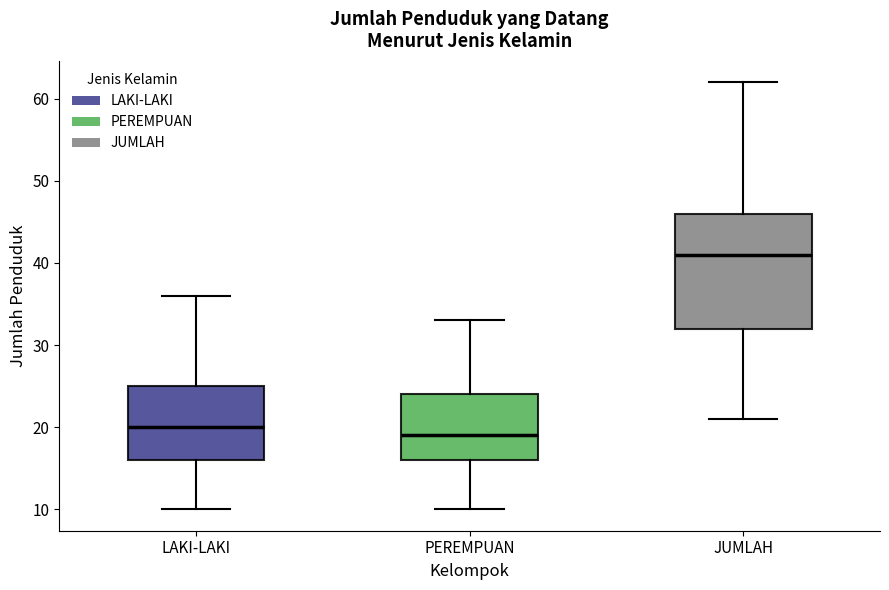

Reading left to right, transcribe this box plot: for each box, give where its median line is, the range the box spans, and where its two whiskers end, as read against the y-axis. The values are not printed on the chart, so give them approximately, as read against the axis.

LAKI-LAKI: median 20, box 16 to 25, whiskers 10 to 36
PEREMPUAN: median 19, box 16 to 24, whiskers 10 to 33
JUMLAH: median 41, box 32 to 46, whiskers 21 to 62